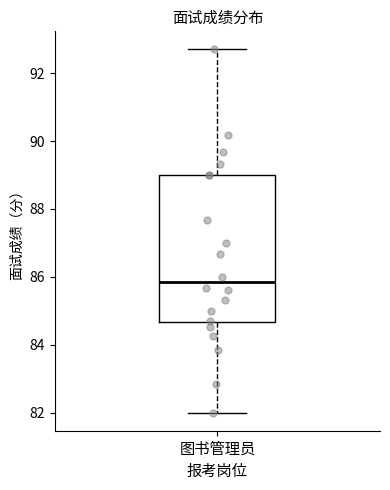

Read this box plot against the y-axis: the position of the median line, the range covered by the box, and the ends of both whiskers. The values are not printed on the chart, so give them approximately, as read against the axis.

median 85.8, box 84.6 to 89.0, whiskers 82.0 to 92.8